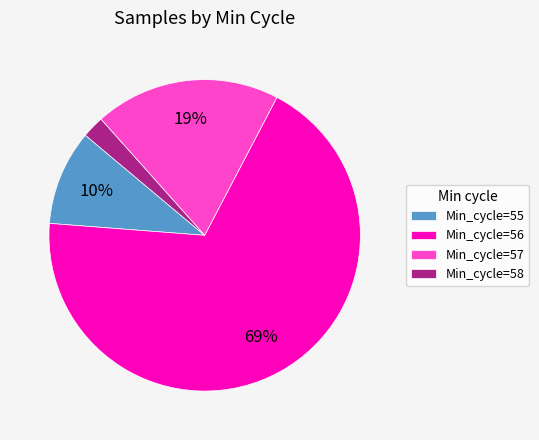

Is it true that Min_cycle=57 is 13% of the pie?

False